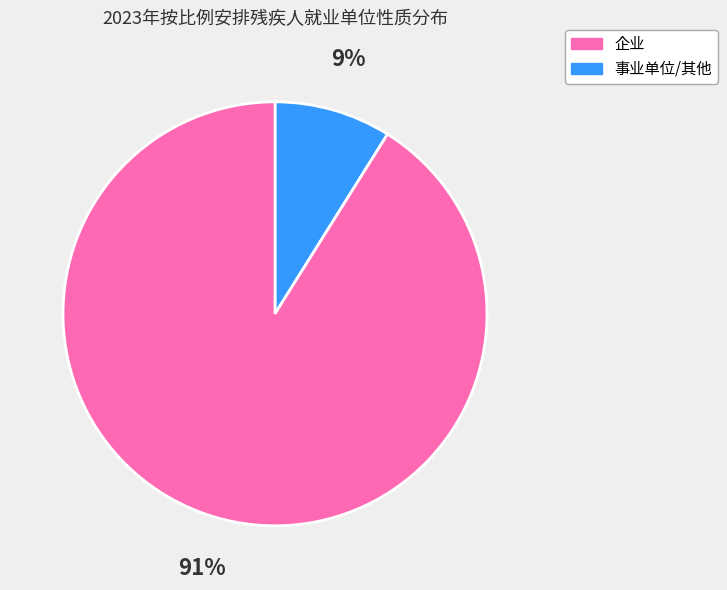

Is there any slice that represents more than half of the pie?

Yes